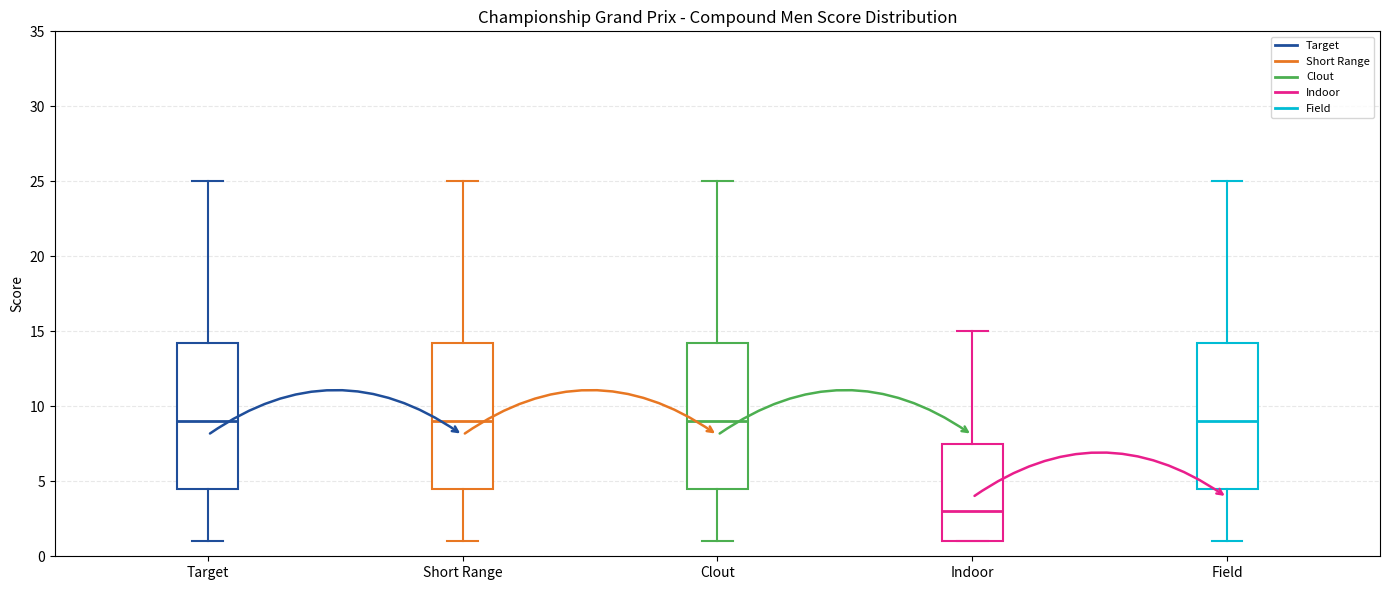

Where does the median line of the box for Field sit on the y-axis? The values are not printed on the chart, so give them approximately, as read against the axis.

9.0